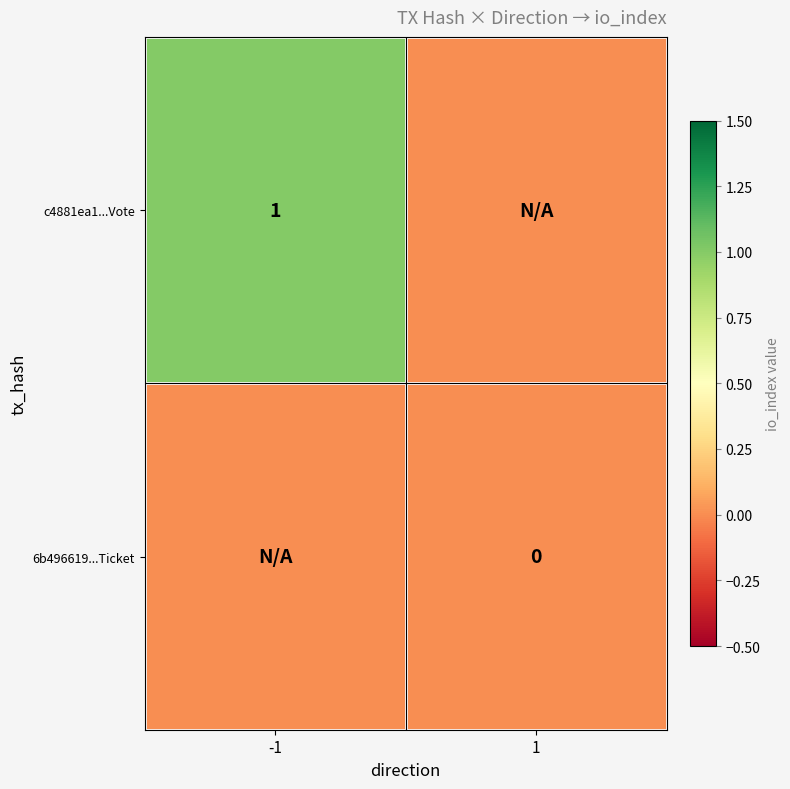

True or false: c4881ea1...Vote has a value of 2 at -1.

False